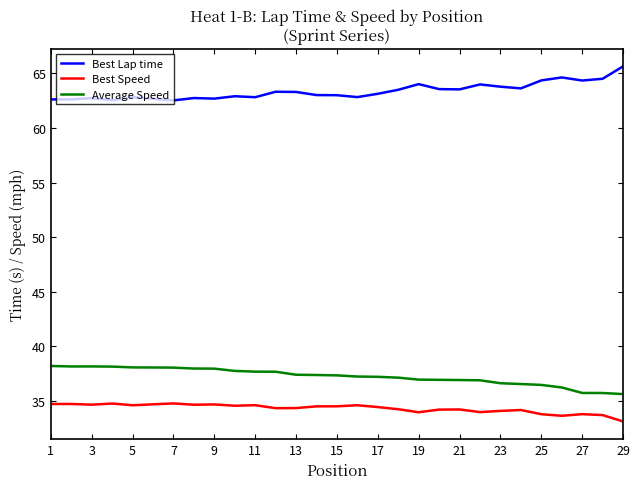

Which series has the largest total across all categories?

Best Lap time